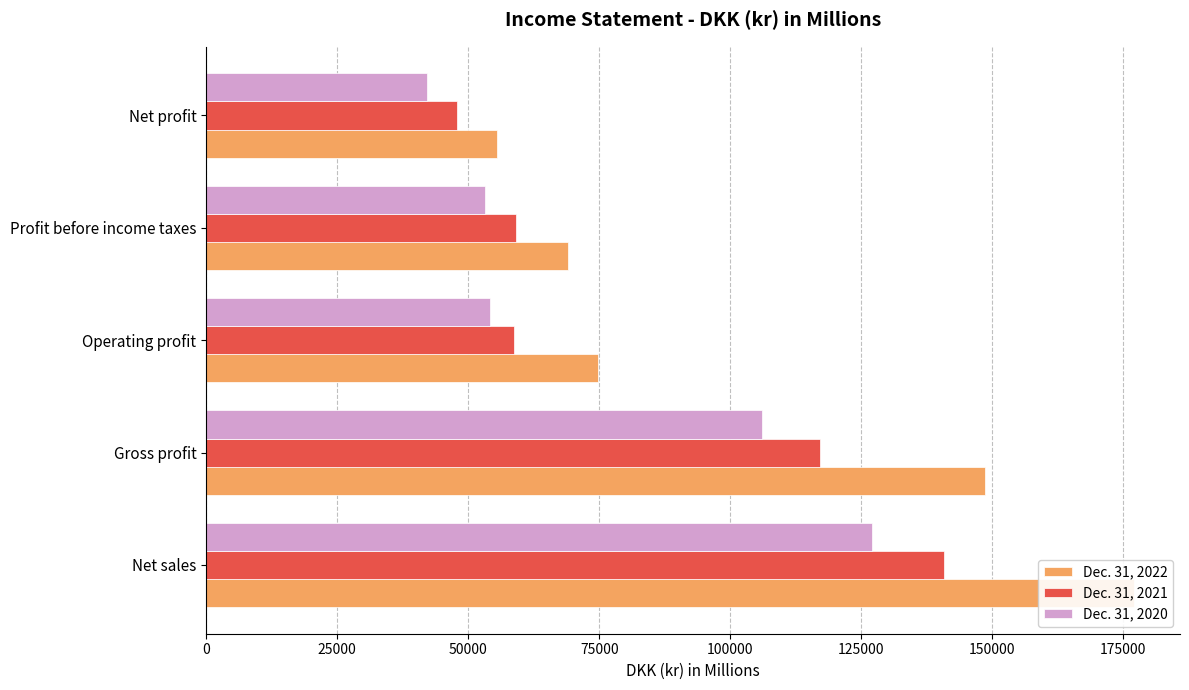

What is the difference between the maximum and minimum values in the Dec. 31, 2022 series?

121429